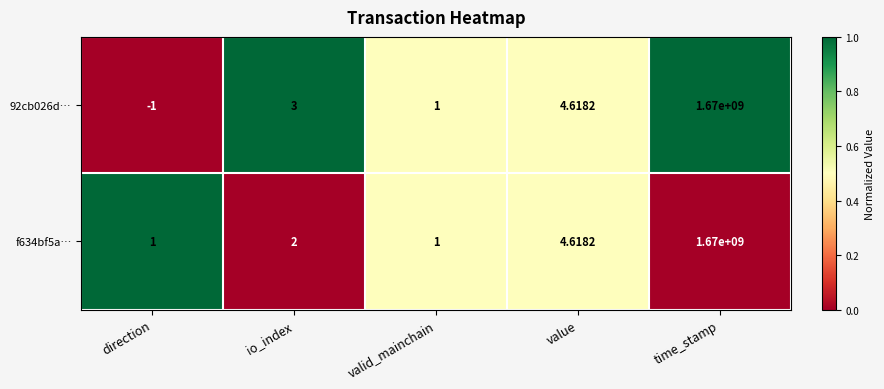

Which category has the highest value in the f634bf5a… series?

time_stamp